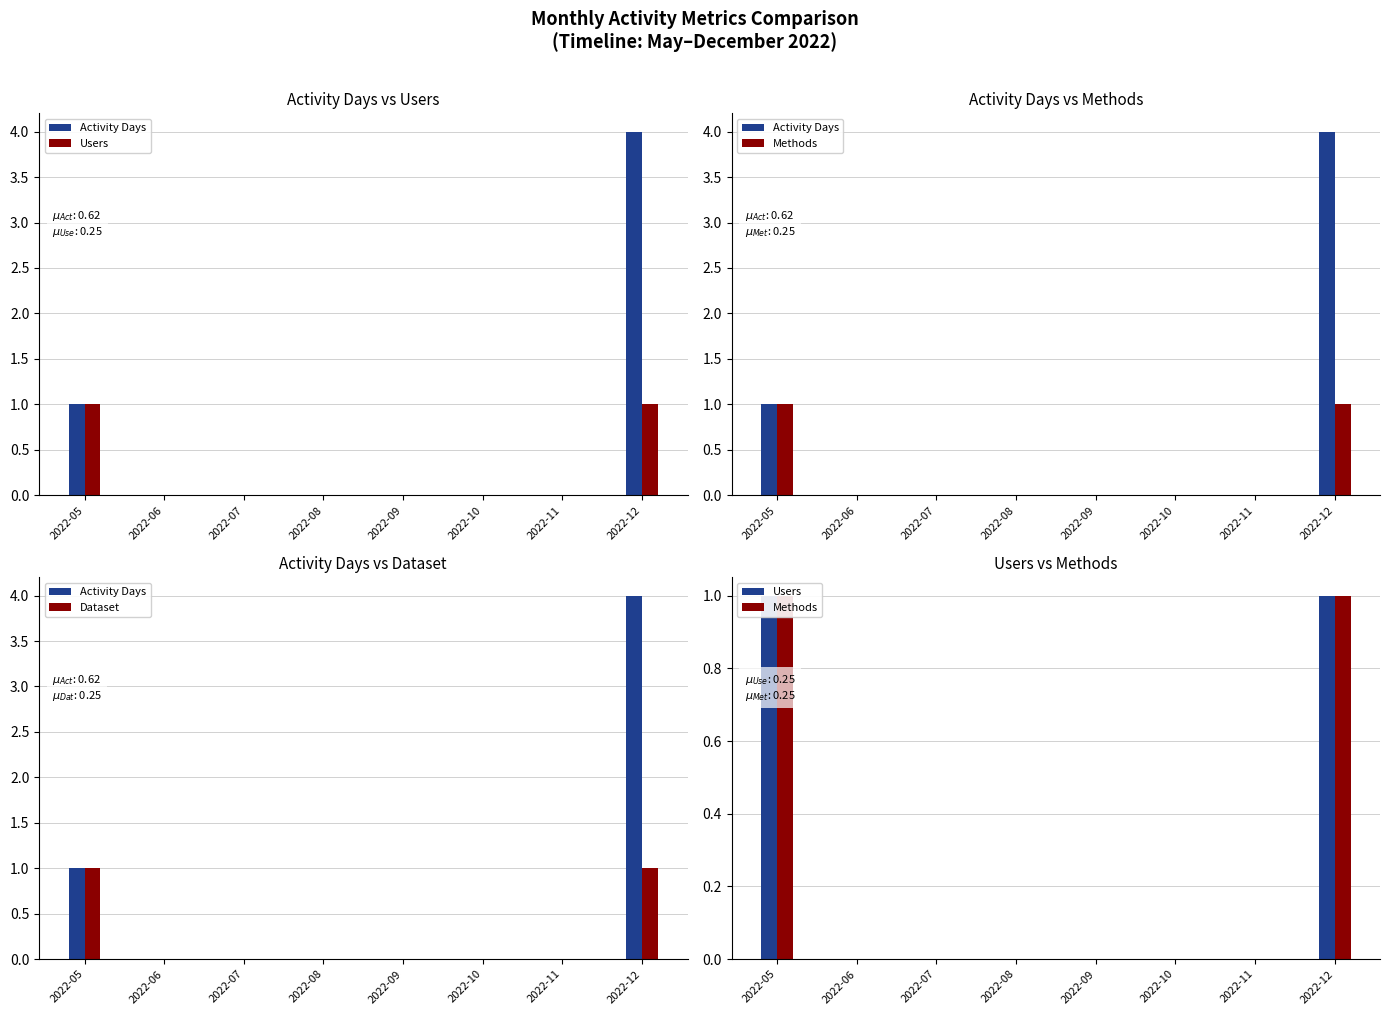

The Activity Days series shows 0 at 2022-08. True or false?

True